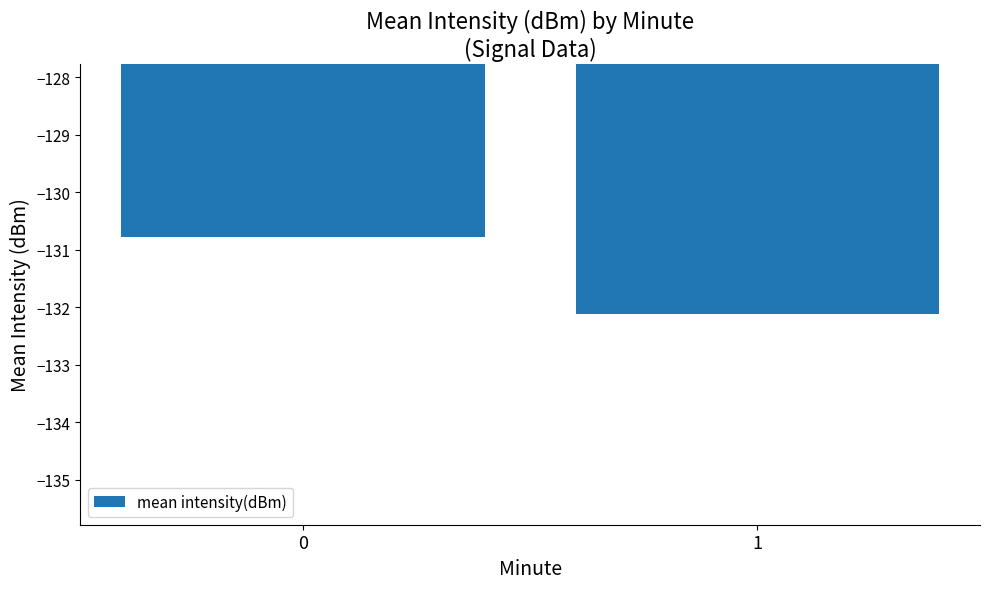

Reading left to right, extract all data points from this chart.

-130.8	-132.1